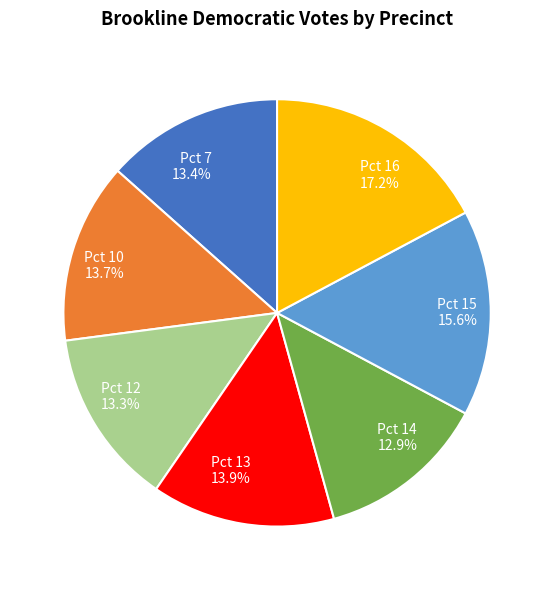

What is the ratio of the value at Pct 16 to the value at Pct 13?

1.2